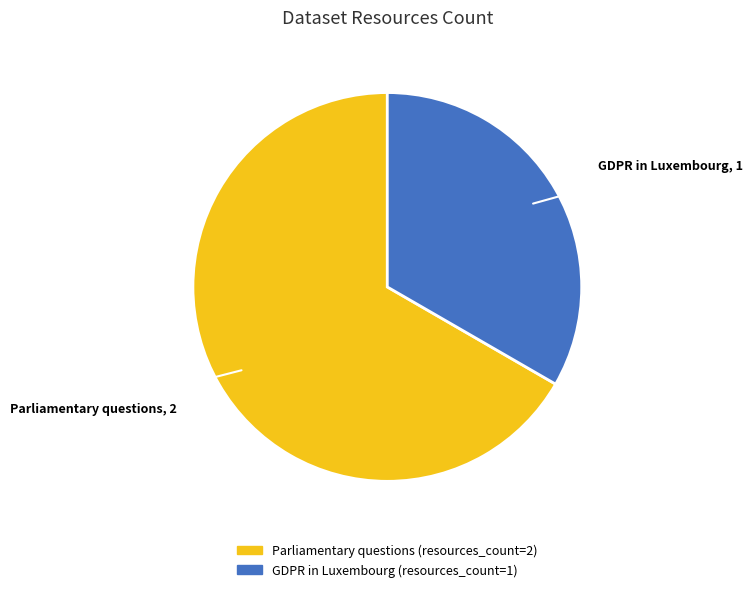

Which slice is the largest?

Parliamentary questions